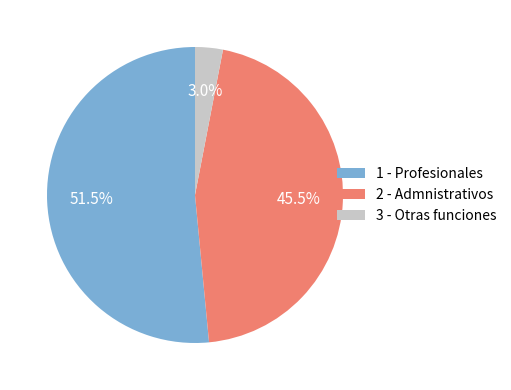

Which category has the biggest portion of the pie?

1 - Profesionales